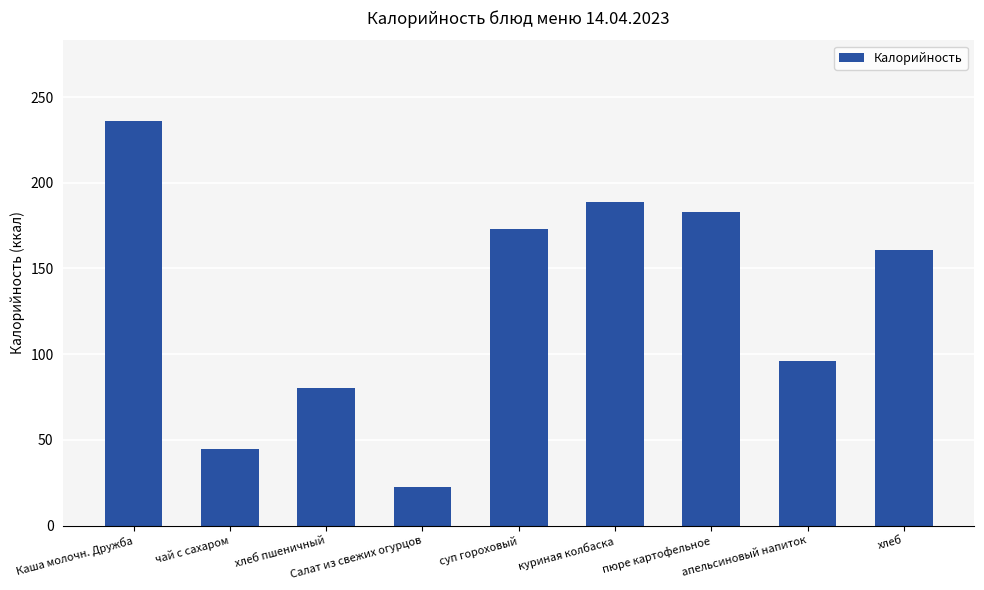

At which label is the value closest to 129?

хлеб